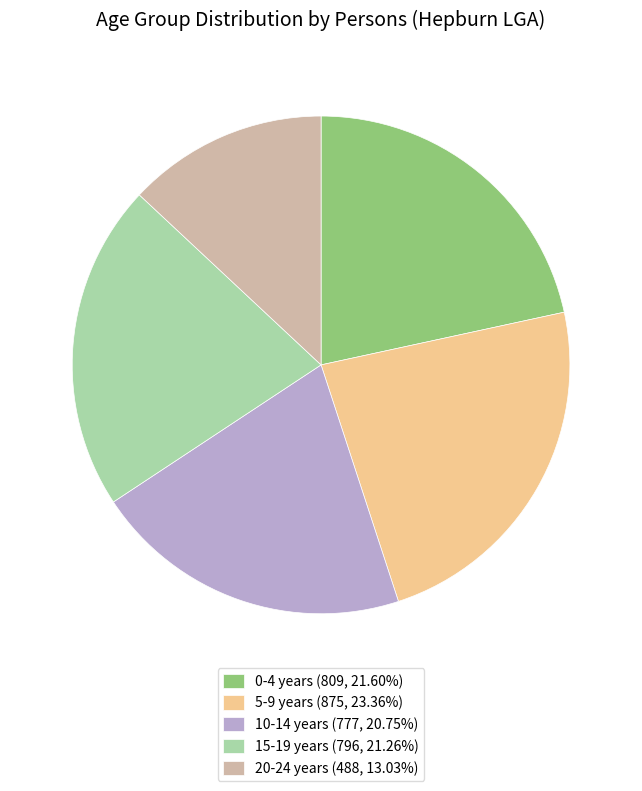

Do 5-9 years (875, 23.36%) and 15-19 years (796, 21.26%) together represent more than half of the pie?

No